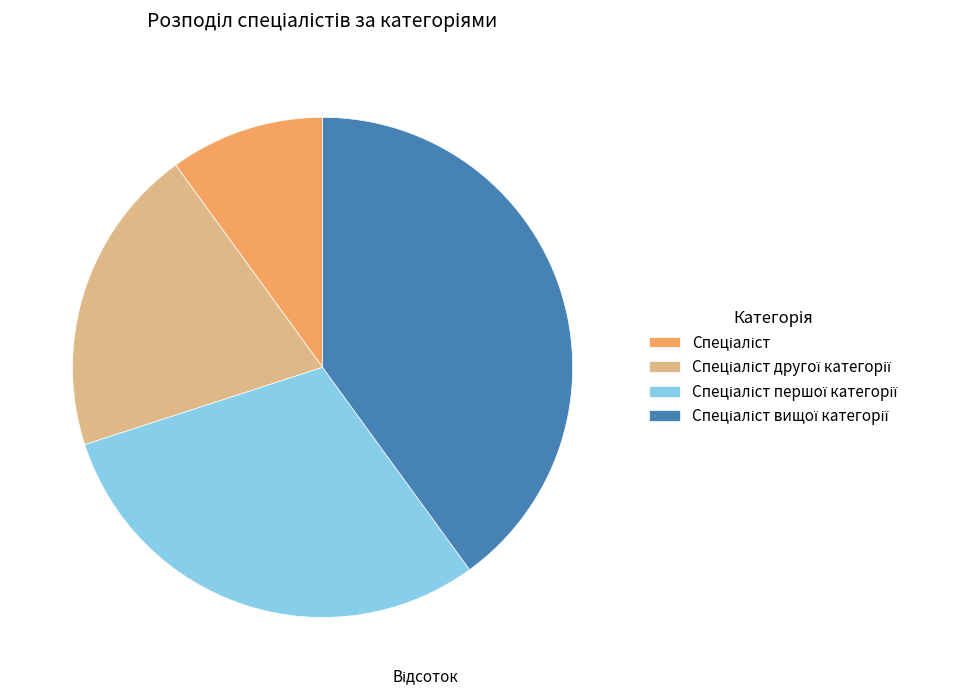

Does any single category account for the majority?

No